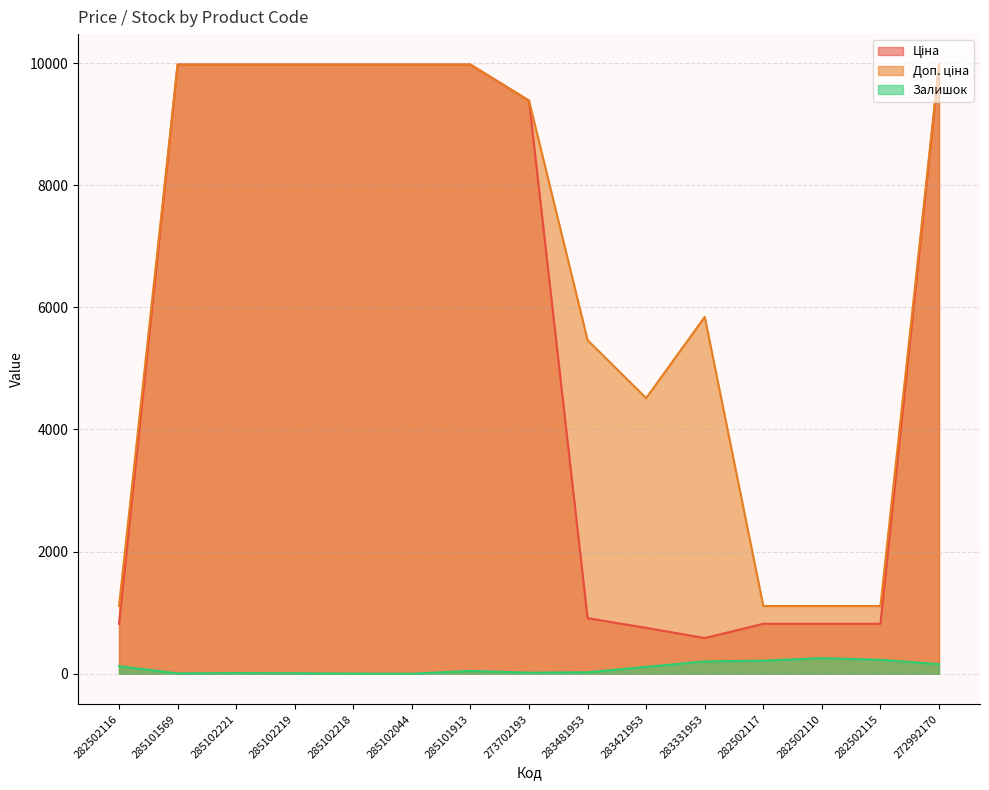

True or false: Ціна and Залишок intersect in this chart.

False